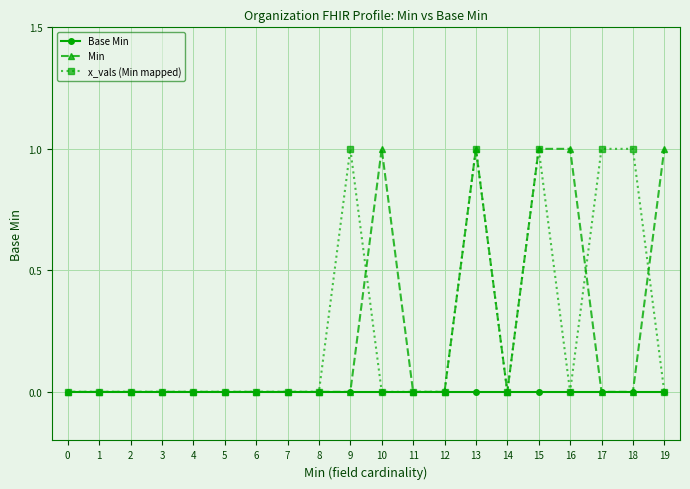

Count the x_vals (Min mapped) values in the range 0 to 1.

20